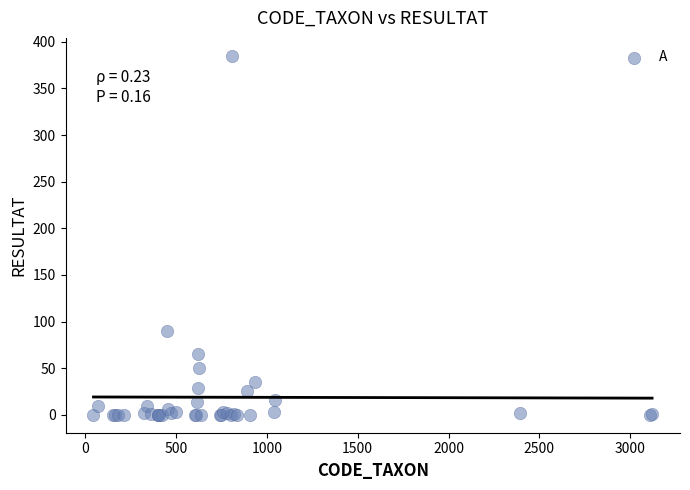

What Y value in the scatter plot is closest to 192?

90